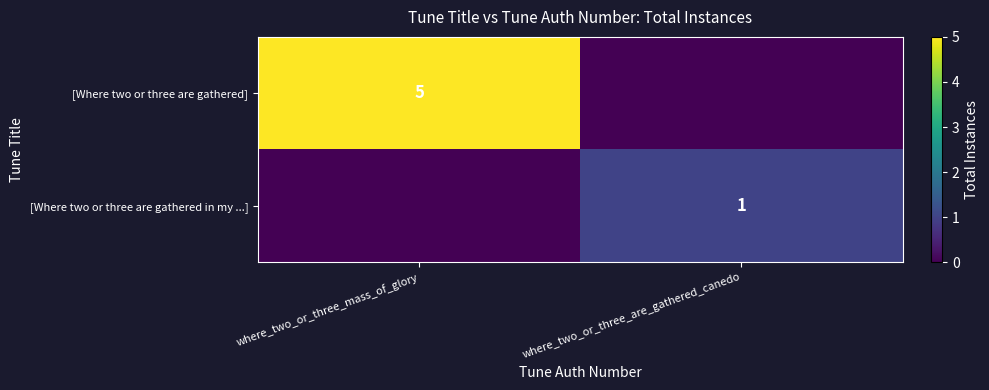

True or false: [Where two or three are gathered in my ...] has a value of 0 at where_two_or_three_are_gathered_canedo.

False